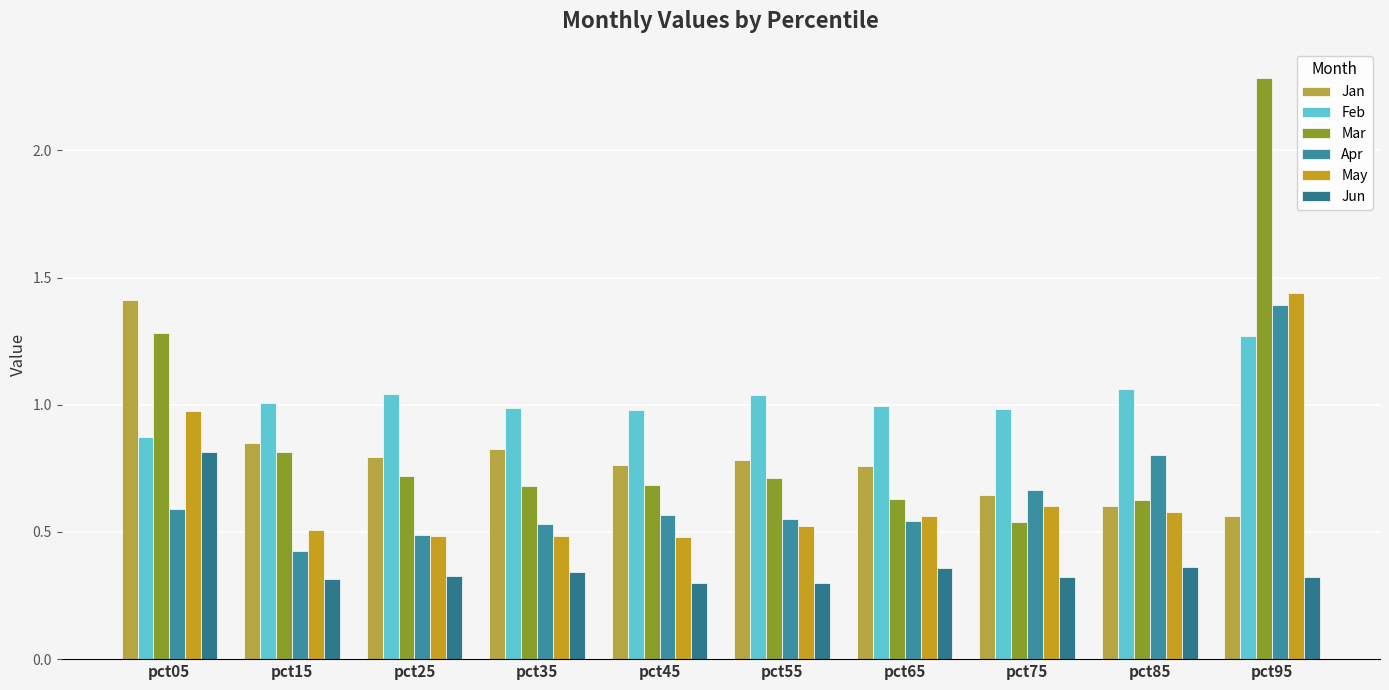

Which category has the lowest value across all series?

pct55